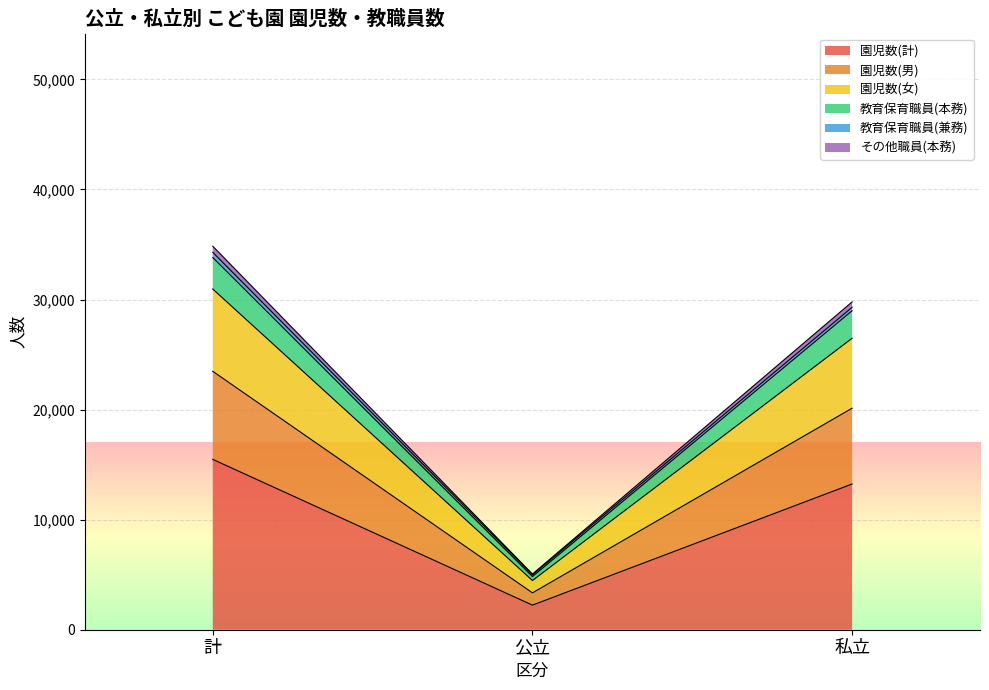

List the labels in order of 園児数(計) value, largest first.

計, 私立, 公立